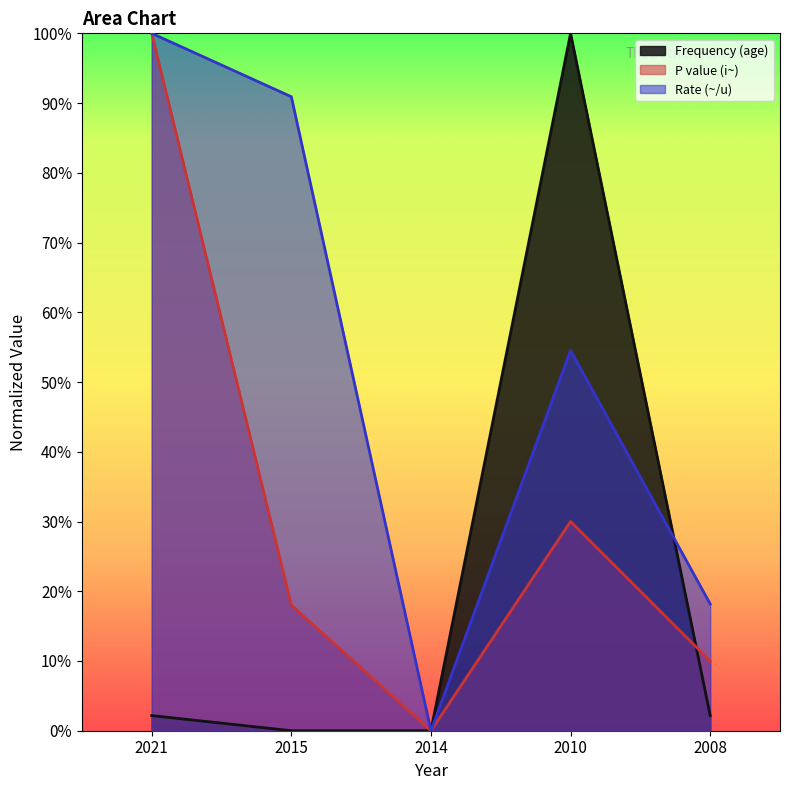

What are all the series names shown in the legend?

Frequency (age), P value (i~), Rate (~/u)